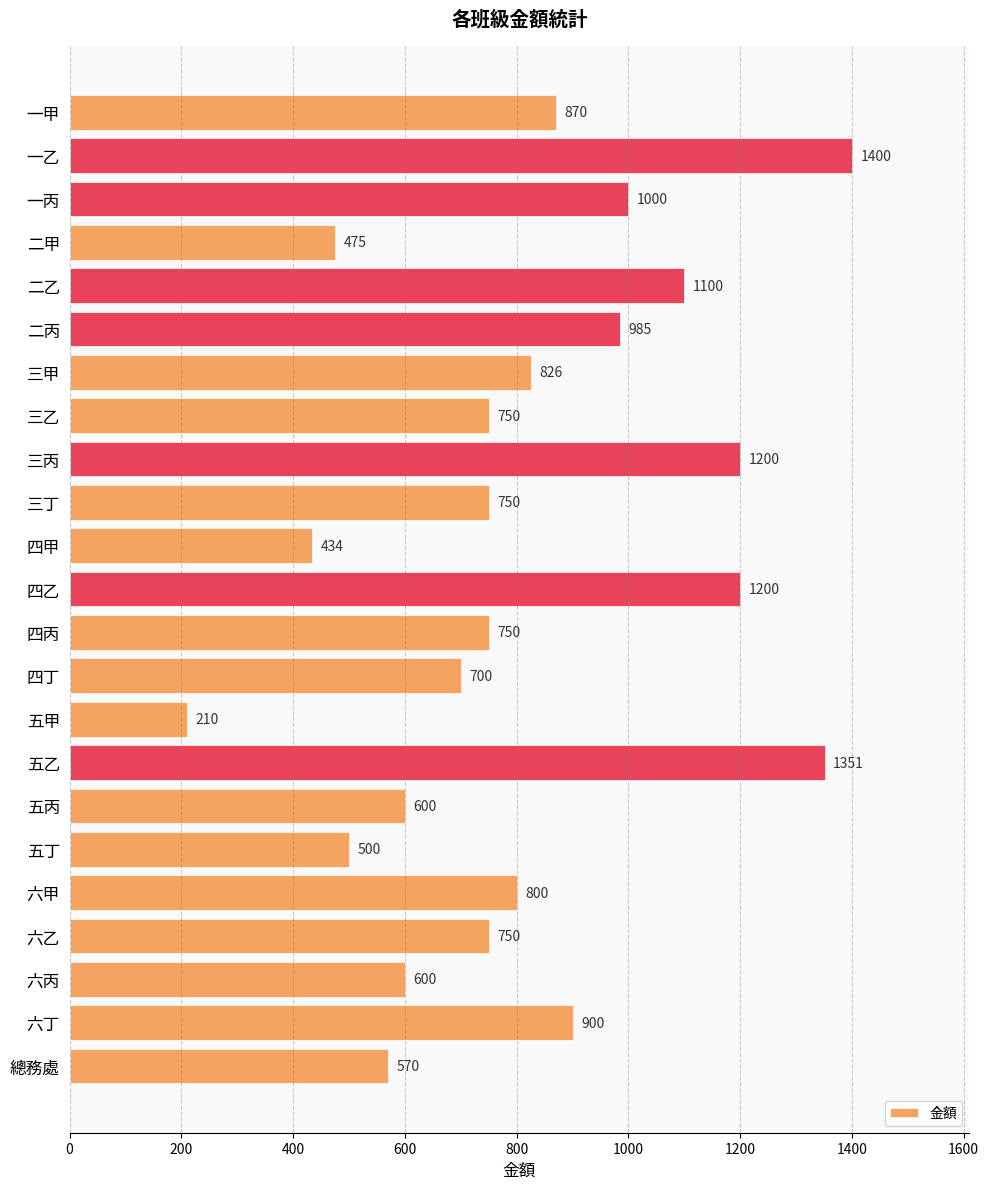

At which category does the chart reach its minimum across all series?

五甲